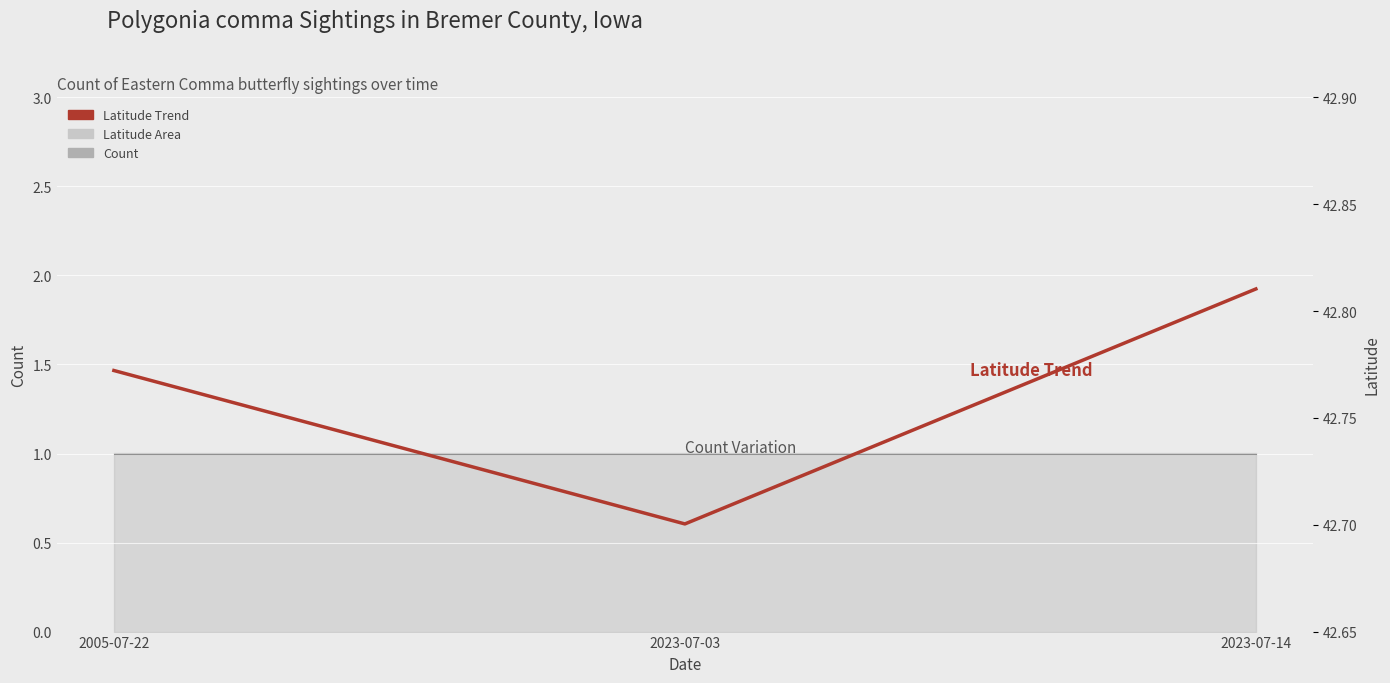

Between 2023-07-03 and 2023-07-14, which series saw the biggest shift?

Latitude Trend